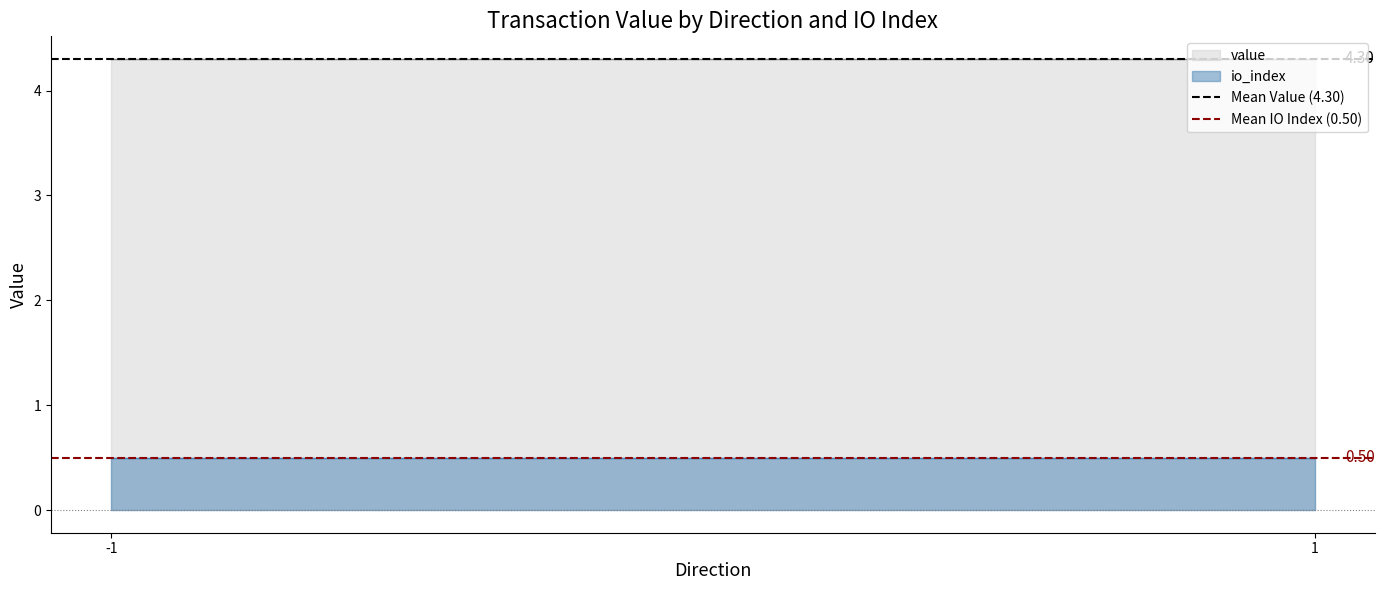

At -1, list the series in order from smallest to largest.

io_index, value